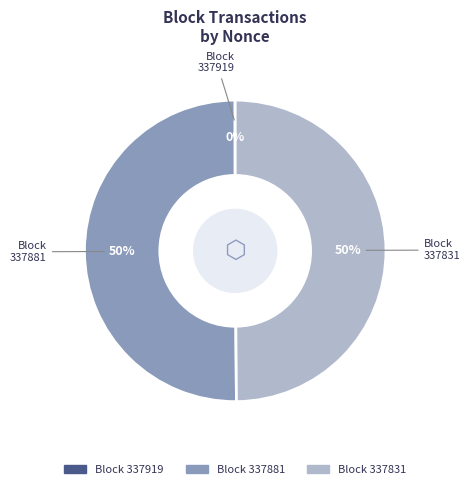

To the nearest percent, what is the difference between the largest and smallest slice percentages?

50%